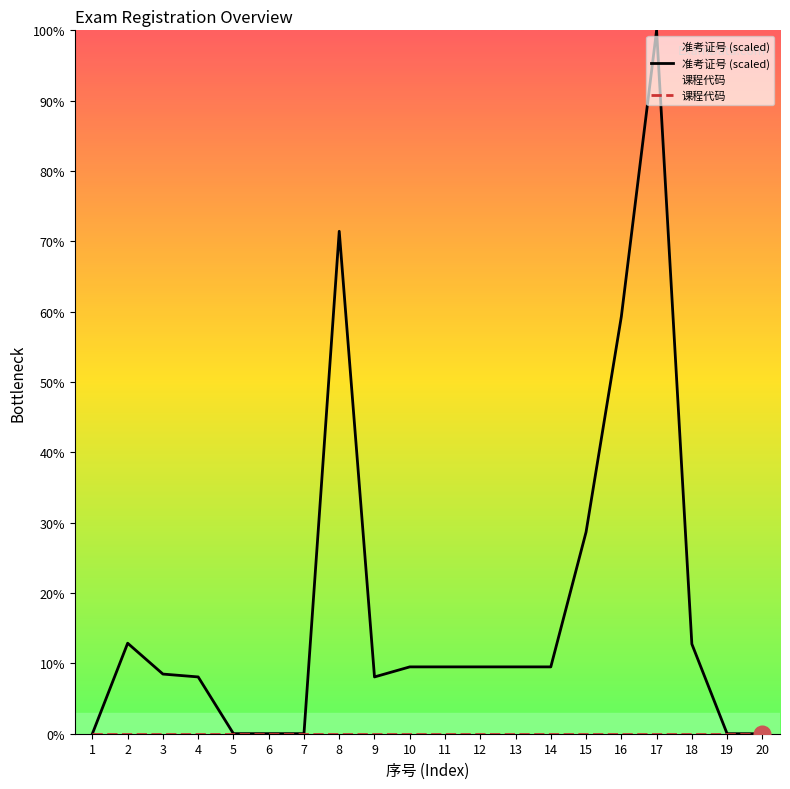

True or false: 课程代码 and 准考证号 (scaled) cross at least once.

False